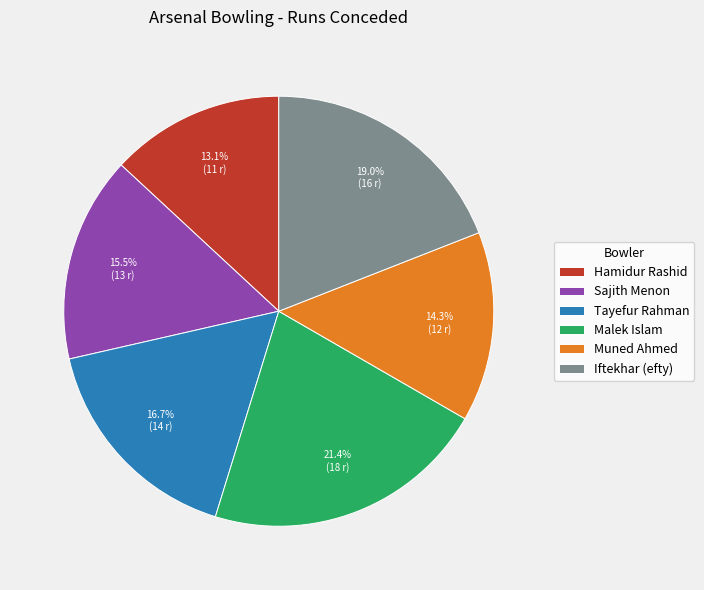

What percentage do Malek Islam and Muned Ahmed together represent?

35.7%